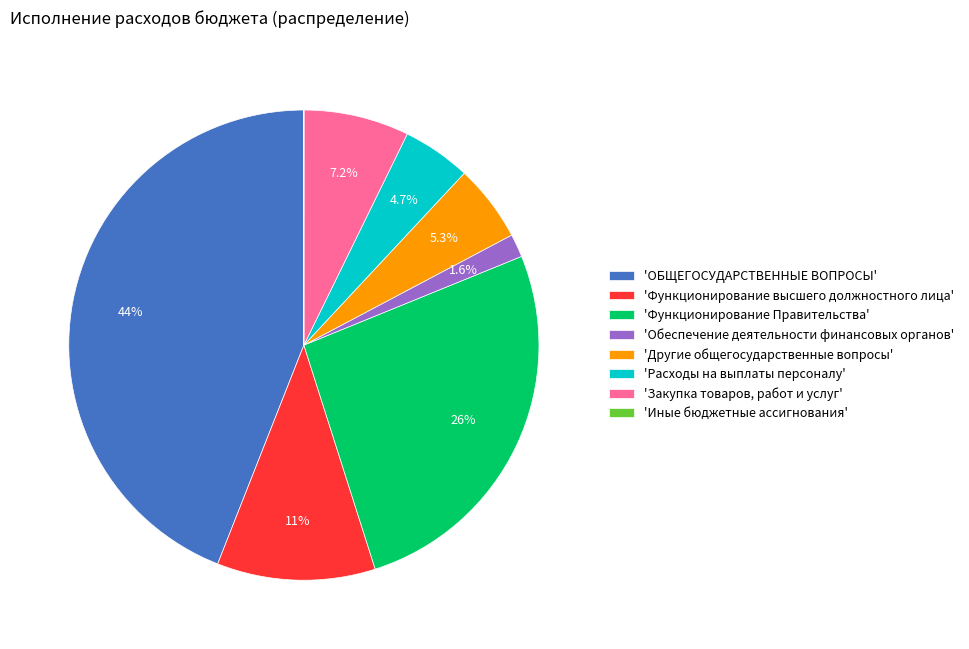

Does any single category account for the majority?

No